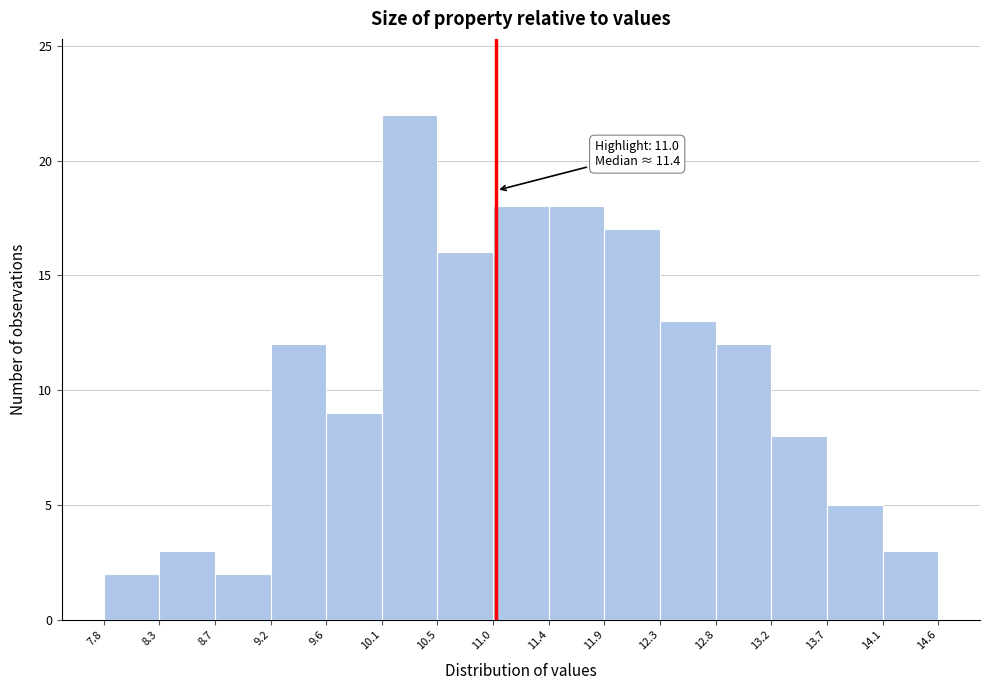

Over which range of the x-axis is the bar tallest?

10.1 to 10.5